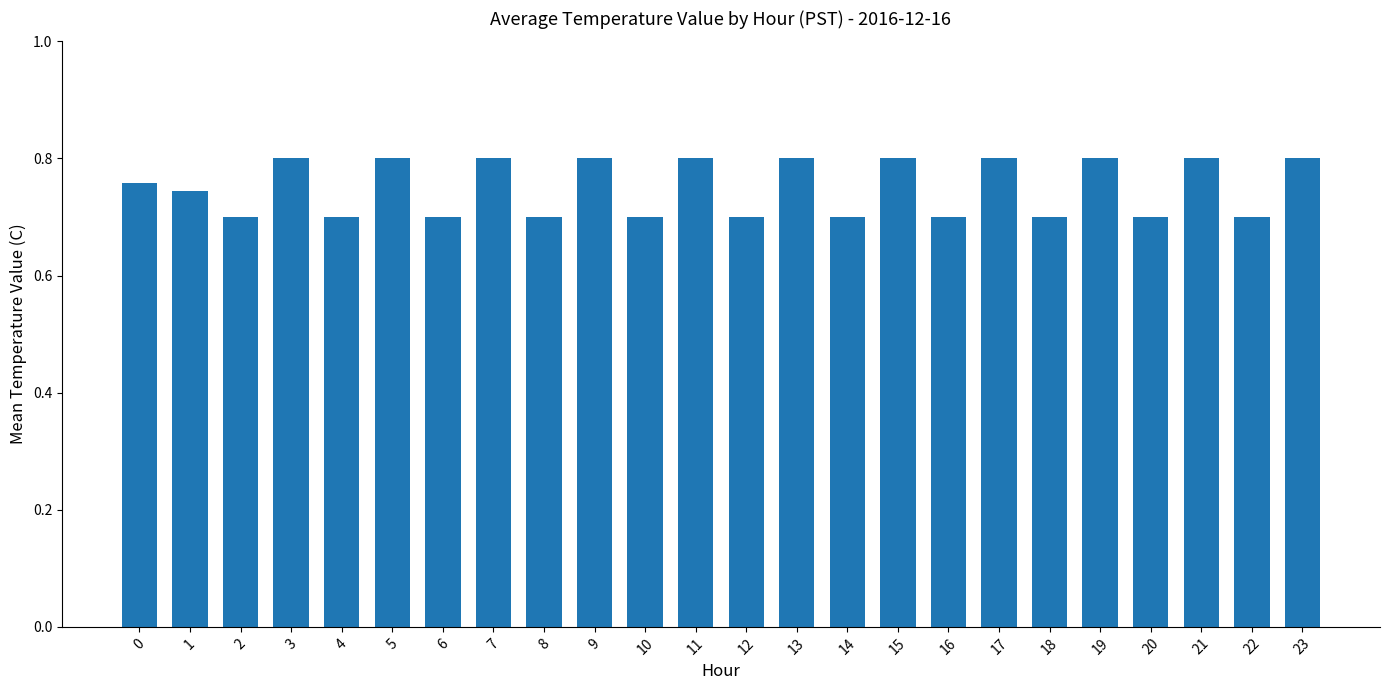

What is the change in value from 6 to 23?

+0.1